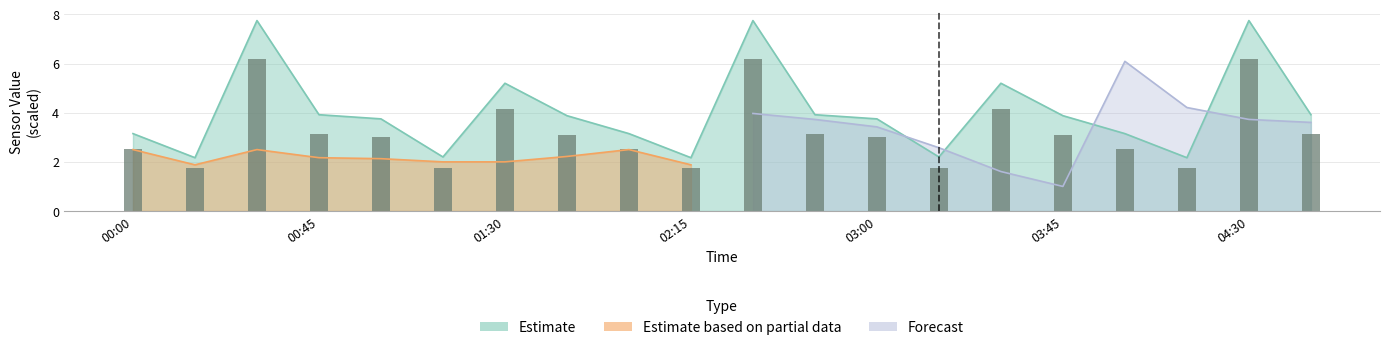

Does the chart contain stacked bars?

No